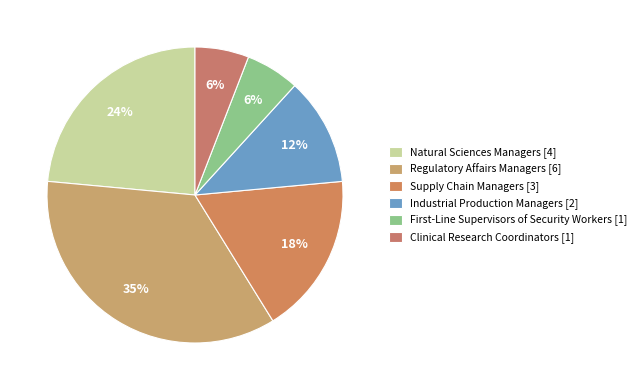

Approximately how many times larger is the value at Regulatory Affairs Managers compared to Industrial Production Managers?

3.0